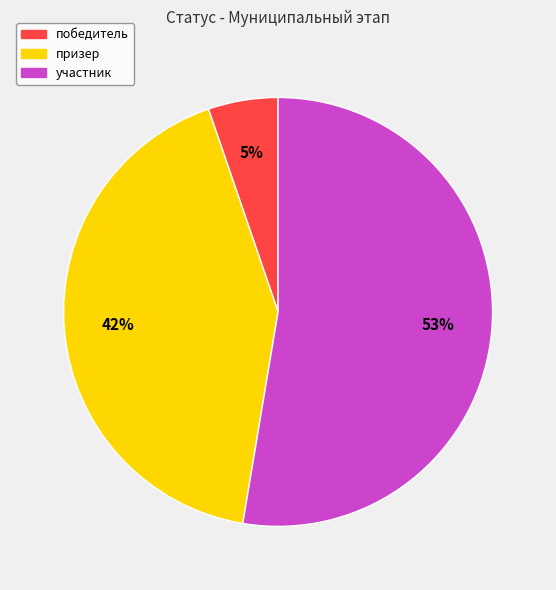

True or false: победитель accounts for 5% of the total.

True